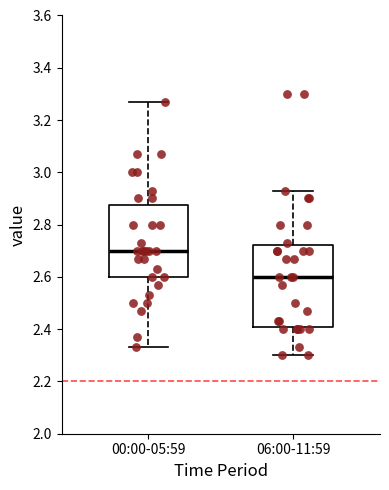

Reading left to right, transcribe this box plot: for each box, give where its median line is, the range the box spans, and where its two whiskers end, as read against the y-axis. The values are not printed on the chart, so give them approximately, as read against the axis.

00:00-05:59: median 2.70, box 2.60 to 2.88, whiskers 2.34 to 3.28
06:00-11:59: median 2.60, box 2.40 to 2.72, whiskers 2.30 to 2.94